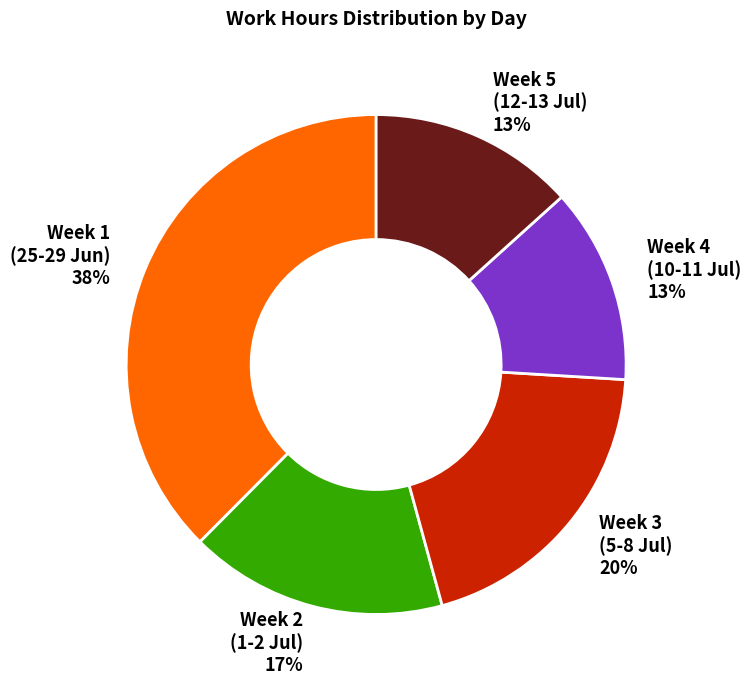

To the nearest percent, what percentage of the pie is Week 4 (10-11 Jul) 13%?

13%